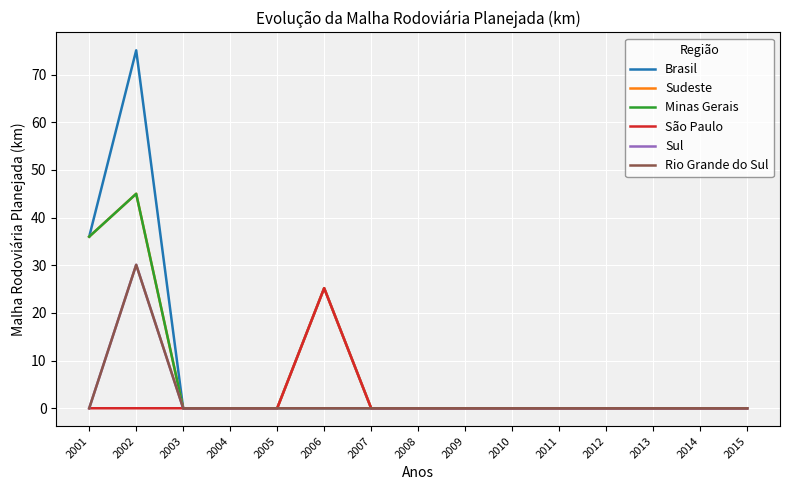

Reading right to left, extract all data points from this chart.

Brasil: 0.0	0.0	0.0	0.0	0.0	0.0	0.0	0.0	0.0	25.2	0.0	0.0	0.0	75.1	36.0
Sudeste: 0.0	0.0	0.0	0.0	0.0	0.0	0.0	0.0	0.0	25.2	0.0	0.0	0.0	45.0	36.0
Minas Gerais: 0.0	0.0	0.0	0.0	0.0	0.0	0.0	0.0	0.0	0.0	0.0	0.0	0.0	45.0	36.0
São Paulo: 0.0	0.0	0.0	0.0	0.0	0.0	0.0	0.0	0.0	25.2	0.0	0.0	0.0	0.0	0.0
Sul: 0.0	0.0	0.0	0.0	0.0	0.0	0.0	0.0	0.0	0.0	0.0	0.0	0.0	30.1	0.0
Rio Grande do Sul: 0.0	0.0	0.0	0.0	0.0	0.0	0.0	0.0	0.0	0.0	0.0	0.0	0.0	30.1	0.0